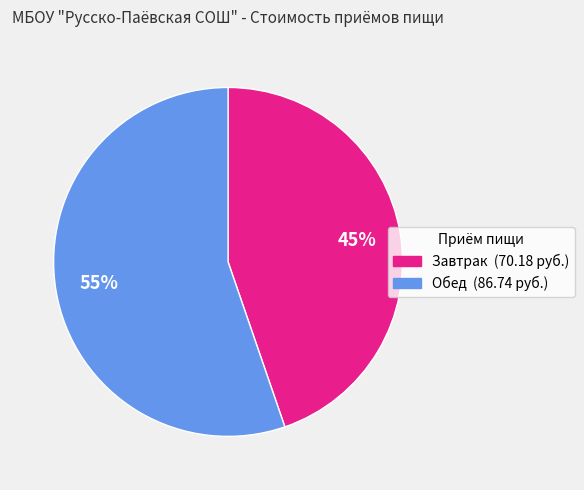

To the nearest percent, what is the combined percentage of Завтрак (70.18 руб.) and Обед (86.74 руб.)?

100%